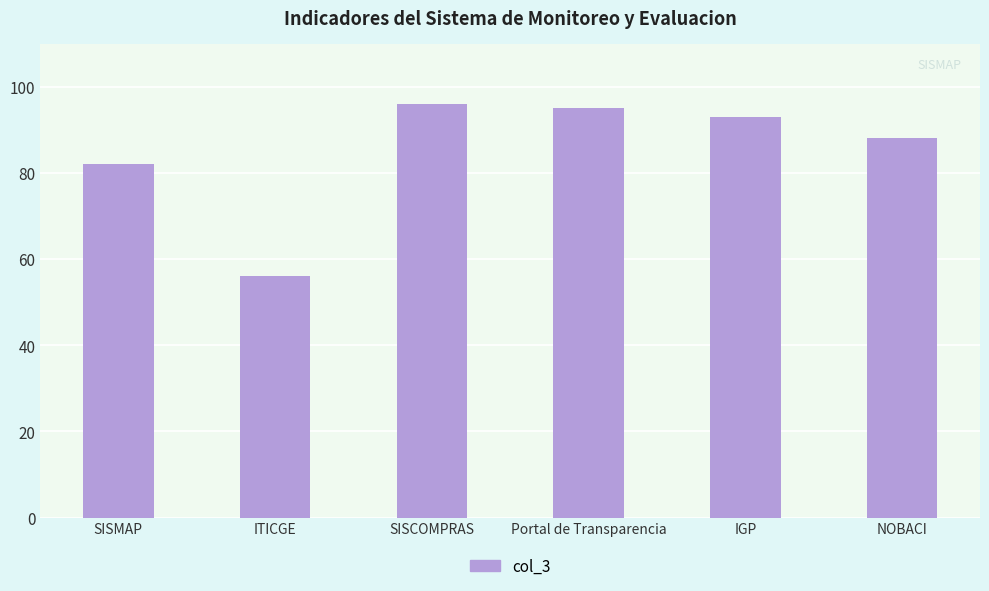

How many data points are less than 93?

3